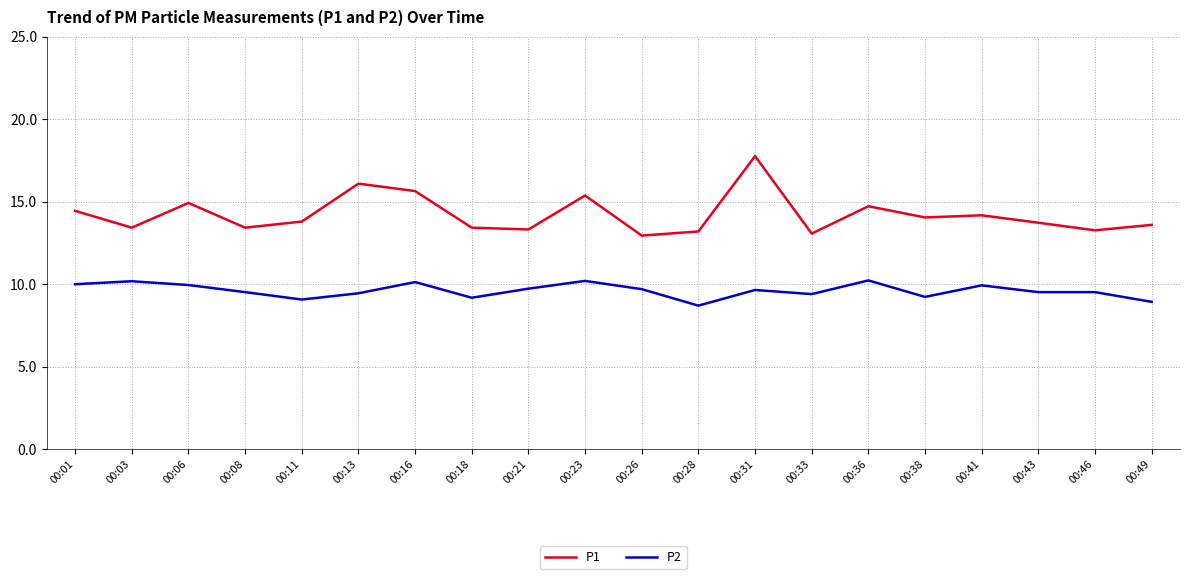

True or false: P2 and P1 intersect in this chart.

False